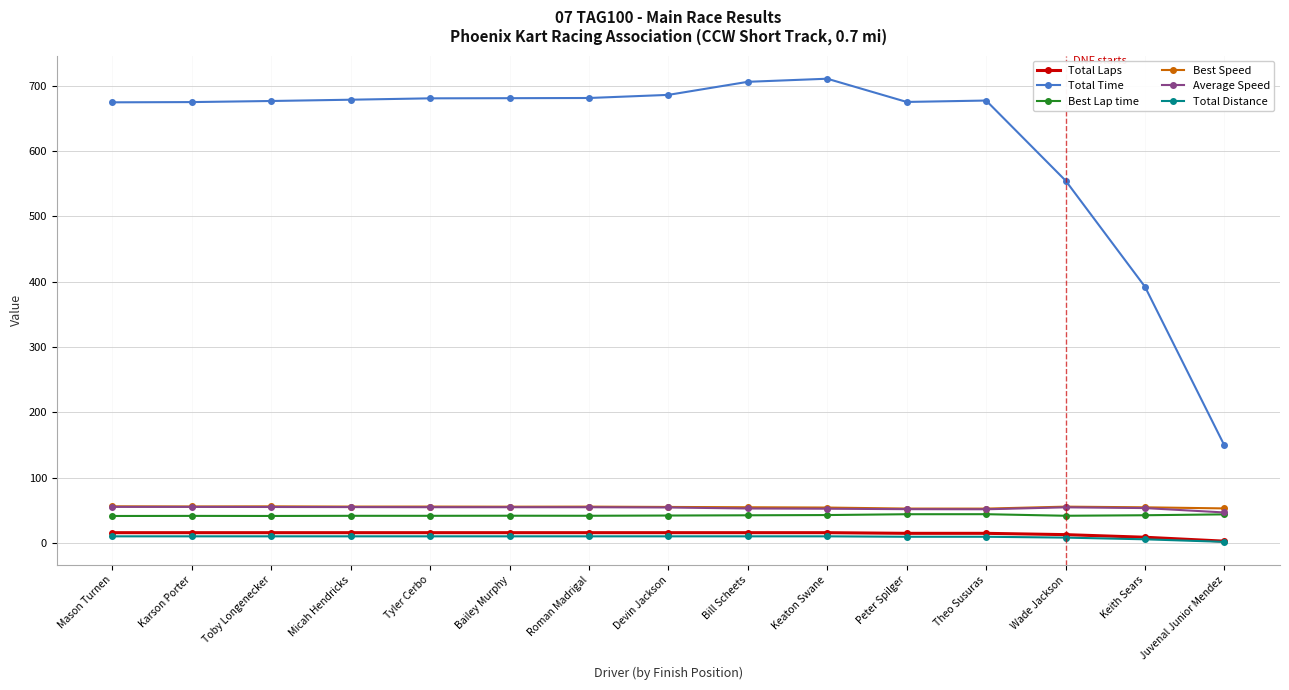

Is this an area chart (filled region under the line)?

No